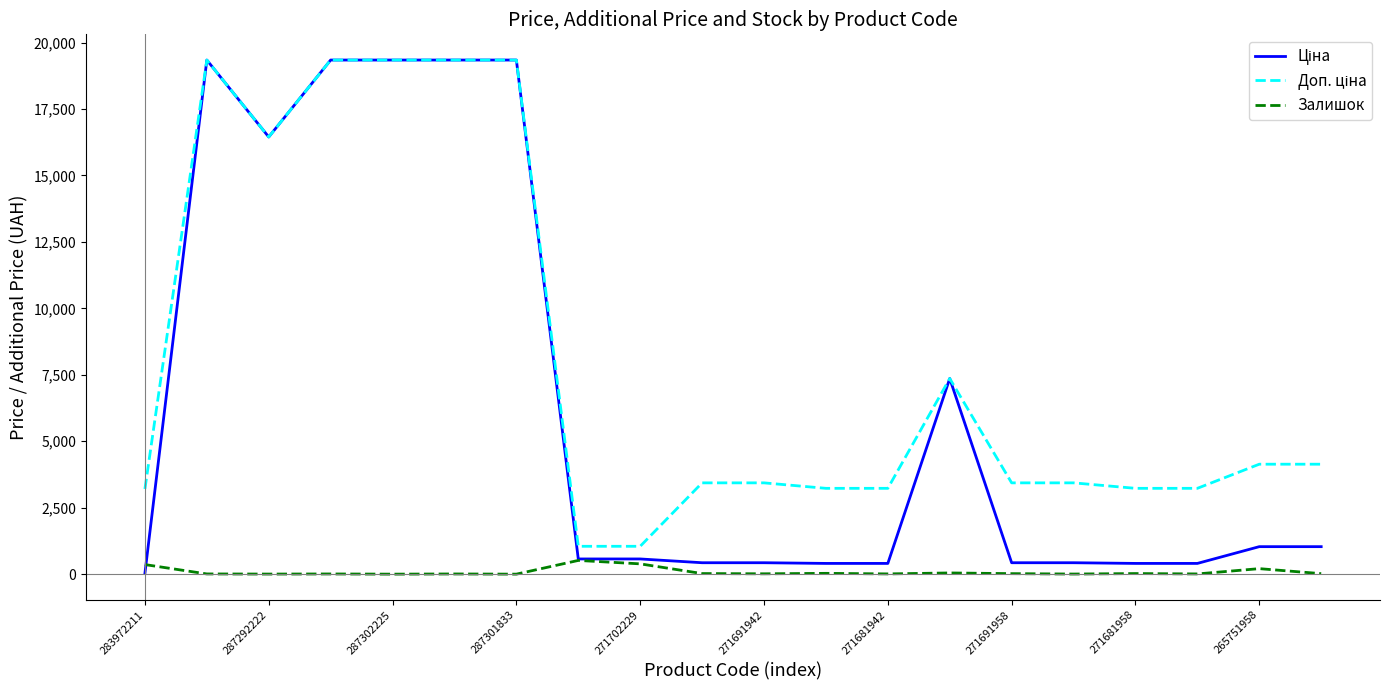

What is the maximum value shown in the chart?

19343.1